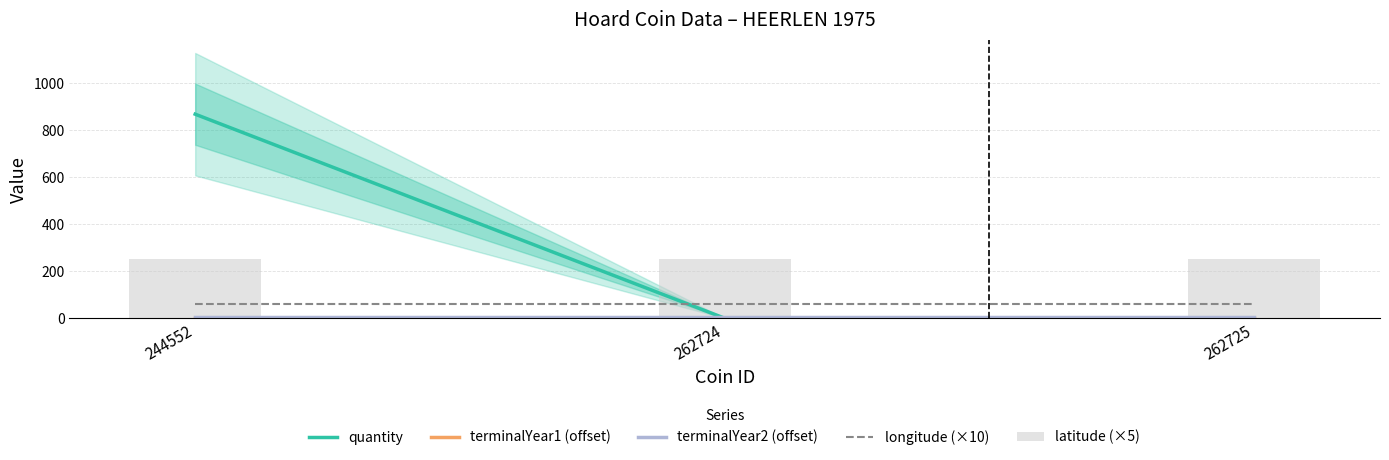

What are all the series names shown in the legend?

quantity, terminalYear1 (offset), terminalYear2 (offset), longitude (×10), latitude (×5)